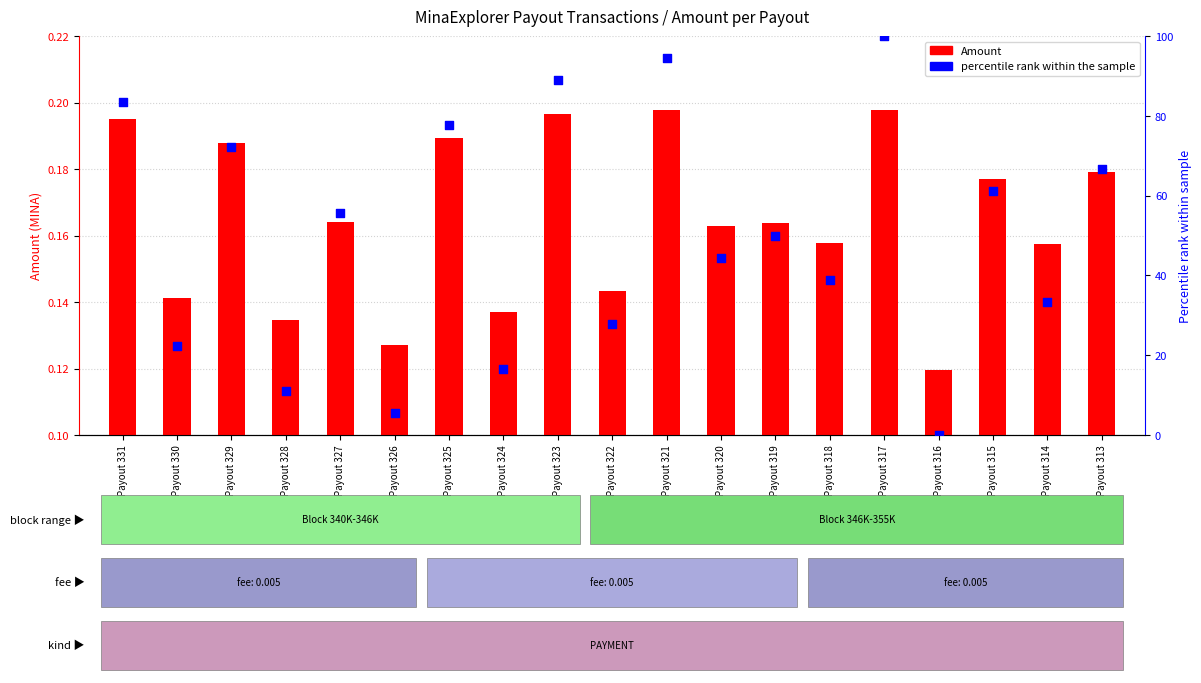

What is the total value across all series at Payout 318?

39.0